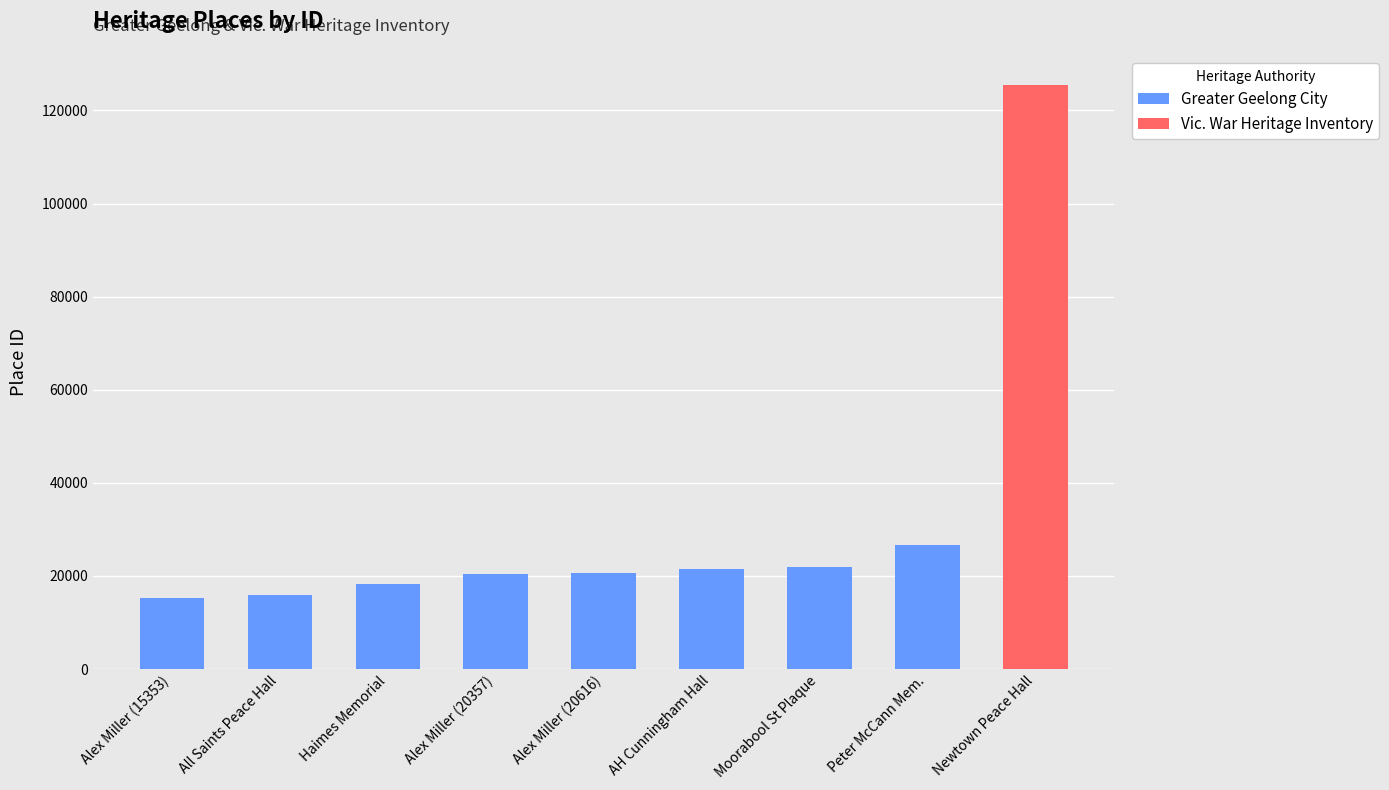

Reading left to right, what are all the values shown in this chart?

Alexander Miller Memorial Homes (15353)=15353	All Saints Peace Memorial Hall=15935	Haimes Memorial Homes=18281	Alexander Miller Memorial Homes (20357)=20357	Alexander Miller Memorial Homes (20616)=20616	AH Cunningham Memorial Hall/Library=21516	Plaque Memorial to Moorabool St Wharf=21996	Peter McCann Memorial=26569	Newtown Memorial Peace Hall=125478